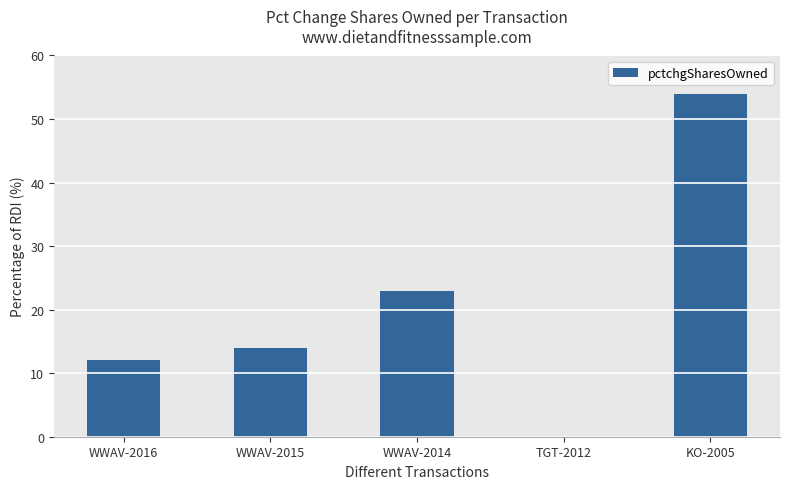

Is it true that the value at TGT-2012 is 36?

False